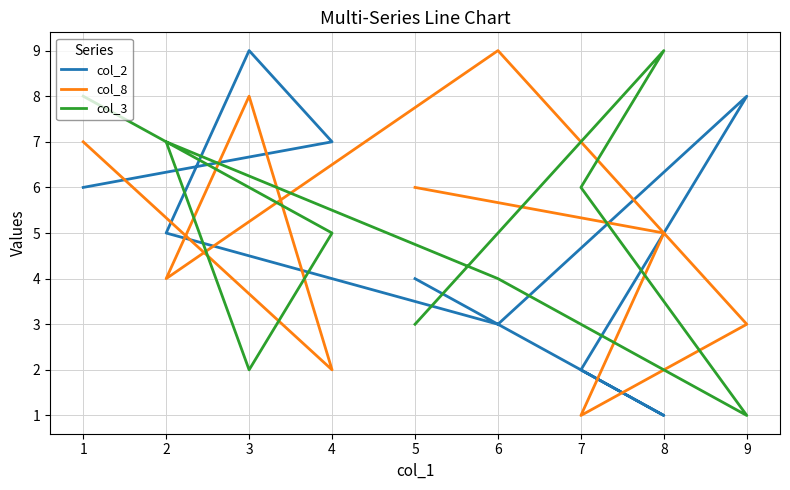

Between 3 and 6, which series saw the biggest shift?

col_2